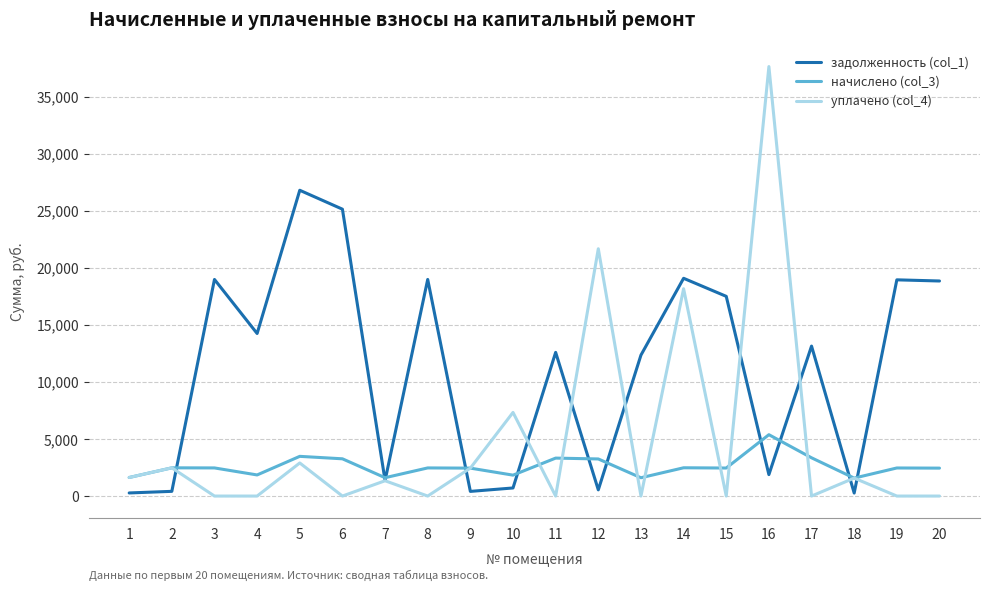

Where is уплачено (col_4) nearest to the value 18815?

14